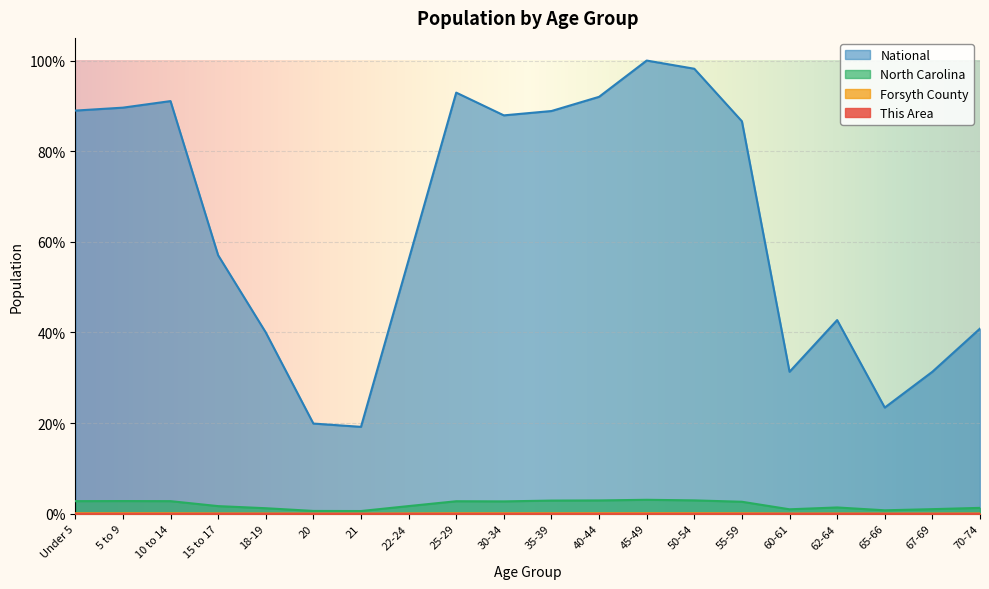

Which series has the largest range (max minus min)?

National